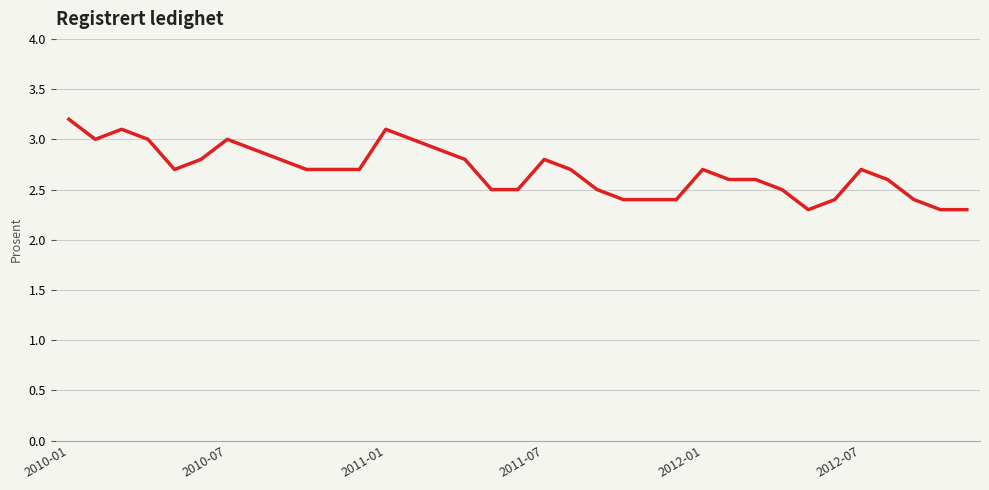

What is the minimum value shown in the chart?

2.3